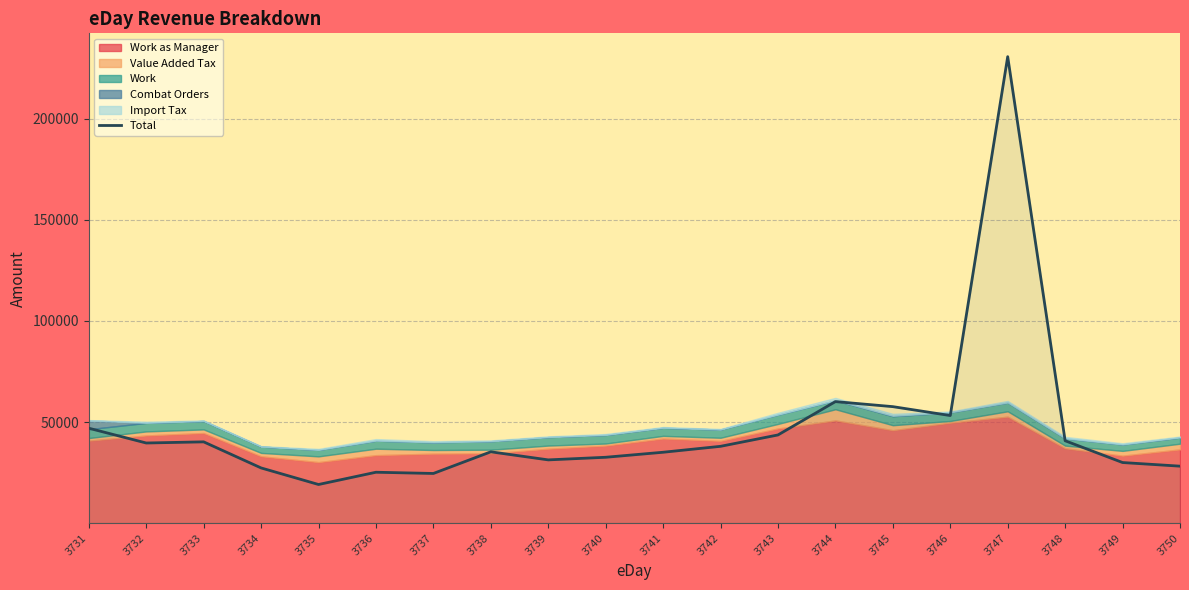

List the labels in order of value, largest first.

3747, 3744, 3745, 3746, 3731, 3743, 3748, 3733, 3732, 3742, 3738, 3741, 3740, 3739, 3749, 3750, 3734, 3736, 3737, 3735